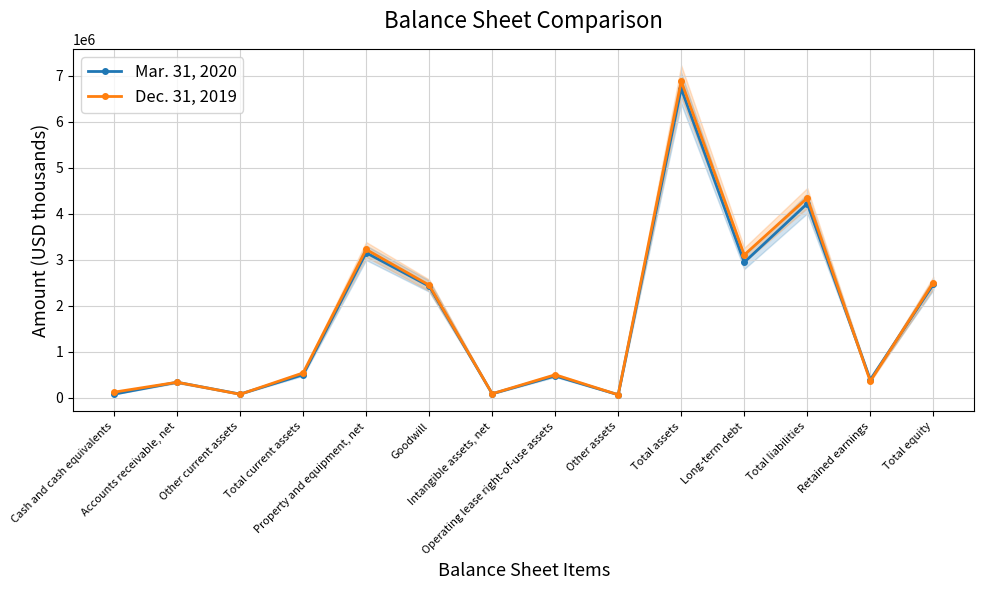

List the series in order of their peak value, lowest first.

Mar. 31, 2020, Dec. 31, 2019